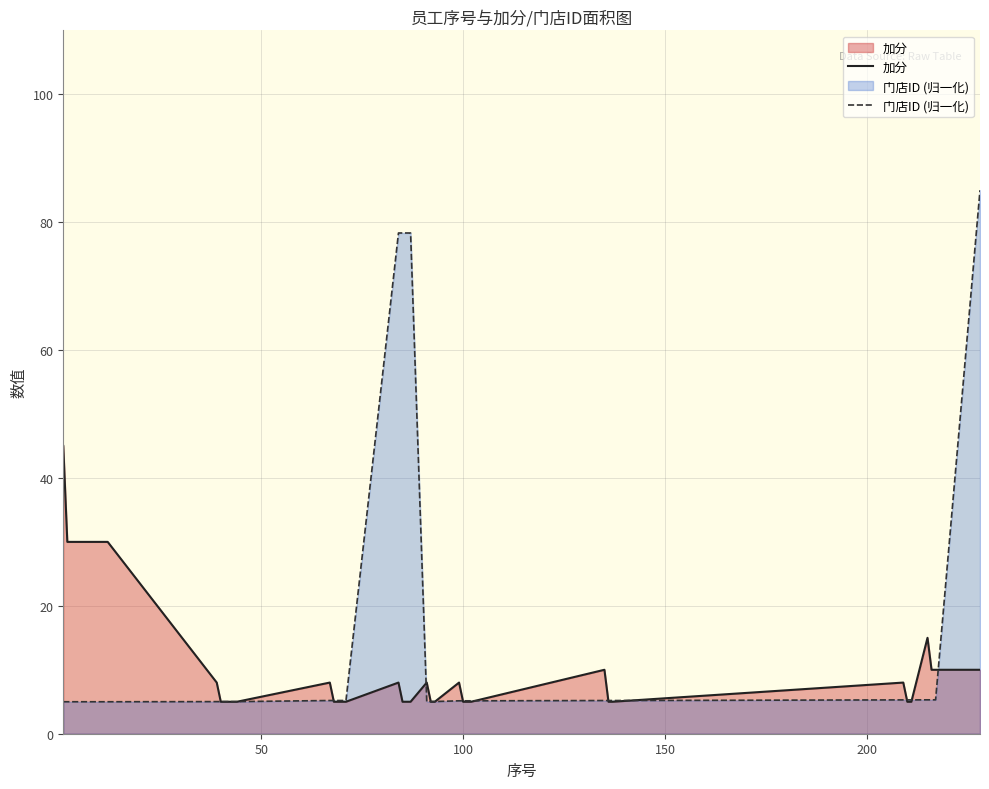

Rank the series by their maximum value, from highest to lowest.

门店ID (归一化), 加分